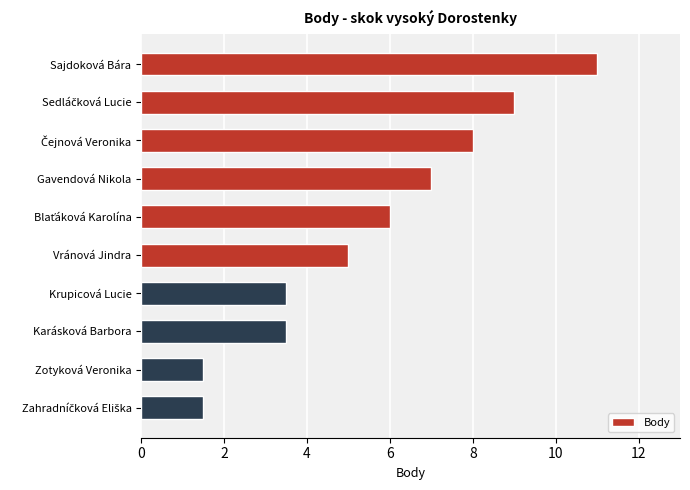

Reading bottom to top, what are all the values shown in this chart?

1.5	1.5	3.5	3.5	5.0	6.0	7.0	8.0	9.0	11.0